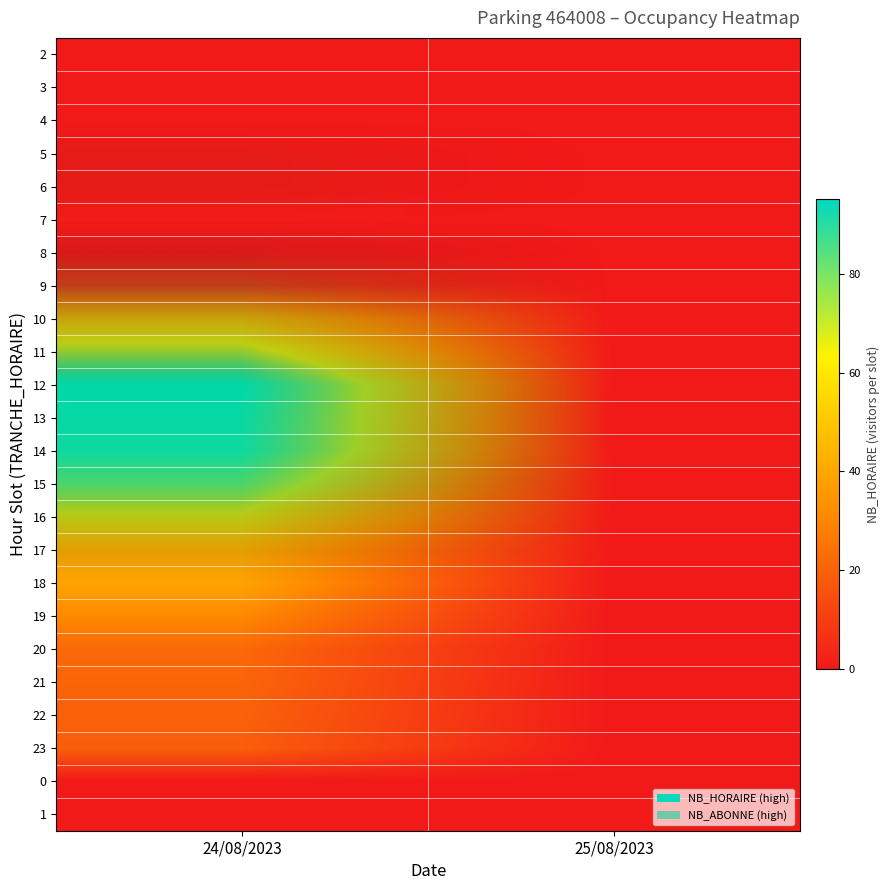

Which label corresponds to the largest value in the chart?

24/08/2023